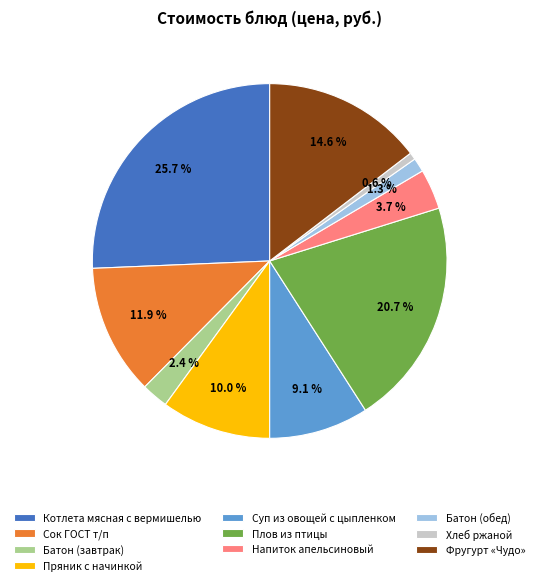

Which slice is the largest?

Котлета мясная с вермишелью